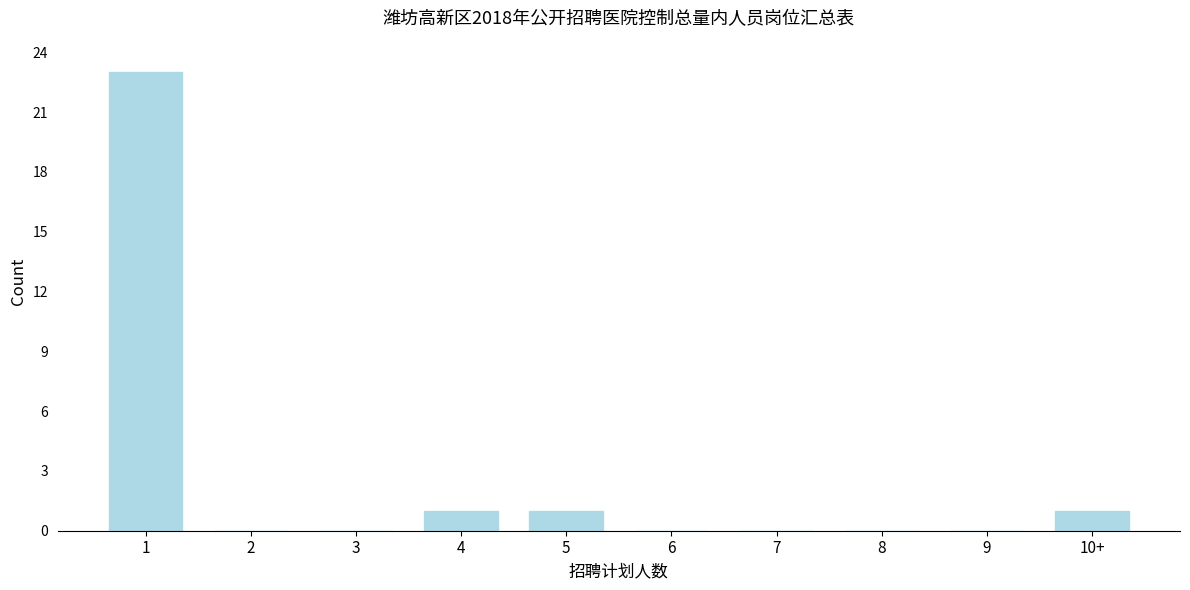

Reading left to right, transcribe all the data shown in this chart.

1=23	2=0	3=0	4=1	5=1	6=0	7=0	8=0	9=0	10+=1